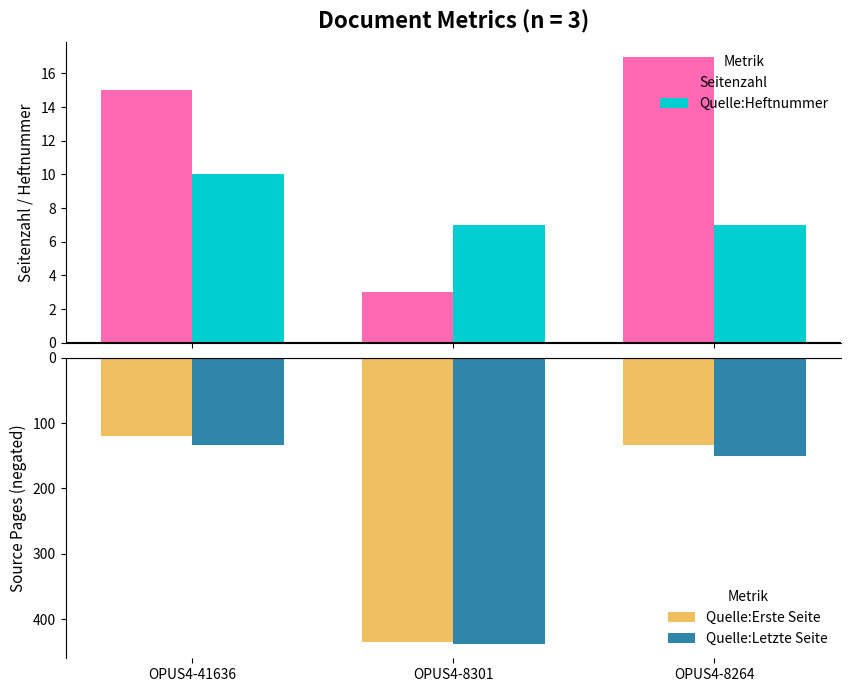

Count the number of data series in this chart.

4